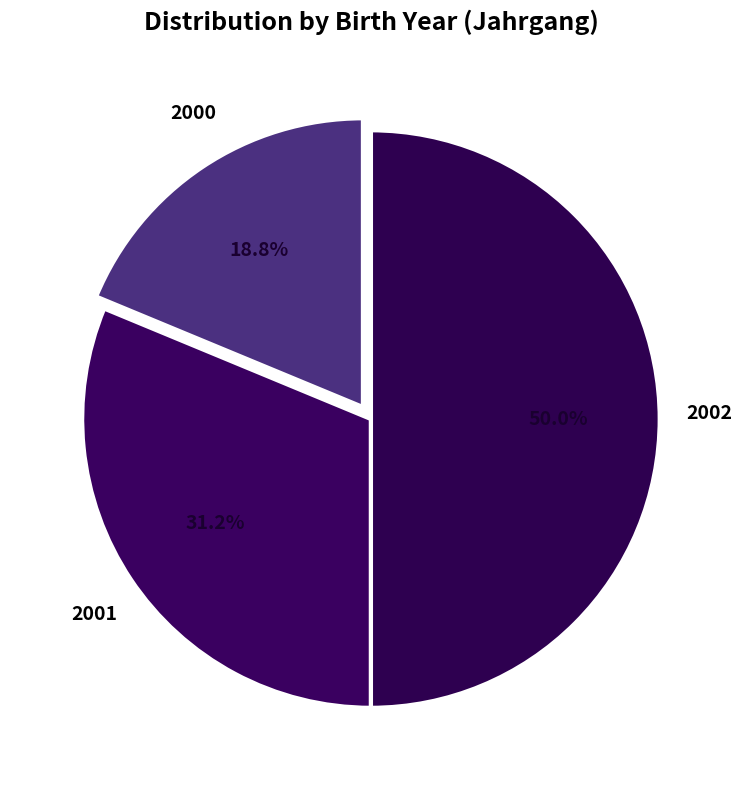

Count the number of slices in the pie.

3